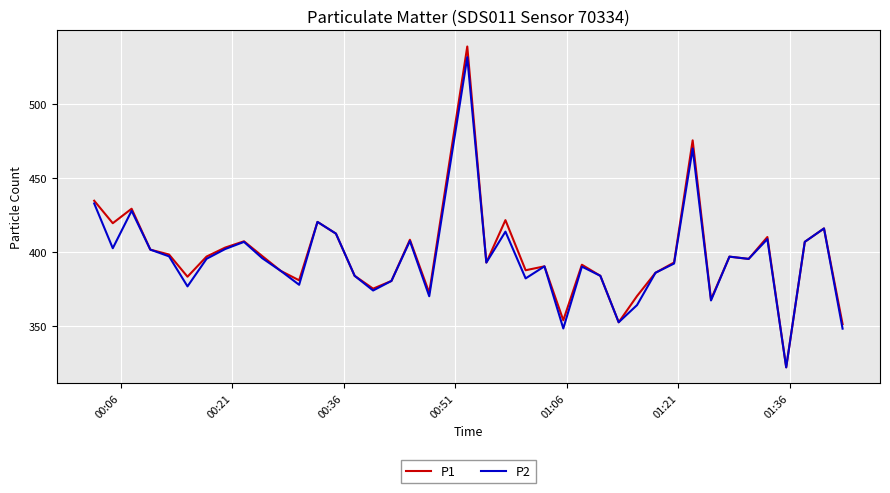

What is the lowest value of the P1 series?

322.4